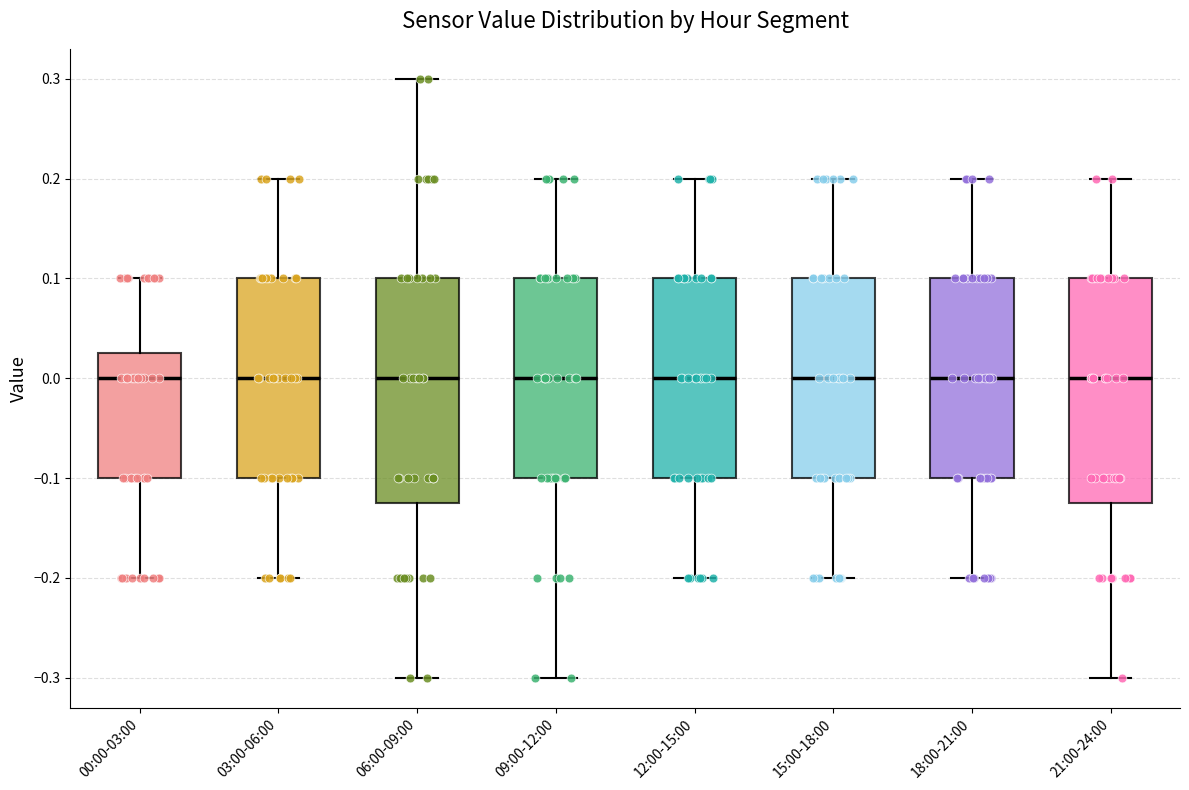

Reading left to right, read every box against the y-axis: the position of its median line, the range the box covers, and the ends of its whiskers. The values are not printed on the chart, so give them approximately, as read against the axis.

00:00-03:00: median 0.00, box -0.10 to 0.03, whiskers -0.20 to 0.10
03:00-06:00: median 0.00, box -0.10 to 0.10, whiskers -0.20 to 0.20
06:00-09:00: median 0.00, box -0.12 to 0.10, whiskers -0.30 to 0.30
09:00-12:00: median 0.00, box -0.10 to 0.10, whiskers -0.30 to 0.20
12:00-15:00: median 0.00, box -0.10 to 0.10, whiskers -0.20 to 0.20
15:00-18:00: median 0.00, box -0.10 to 0.10, whiskers -0.20 to 0.20
18:00-21:00: median 0.00, box -0.10 to 0.10, whiskers -0.20 to 0.20
21:00-24:00: median 0.00, box -0.12 to 0.10, whiskers -0.30 to 0.20